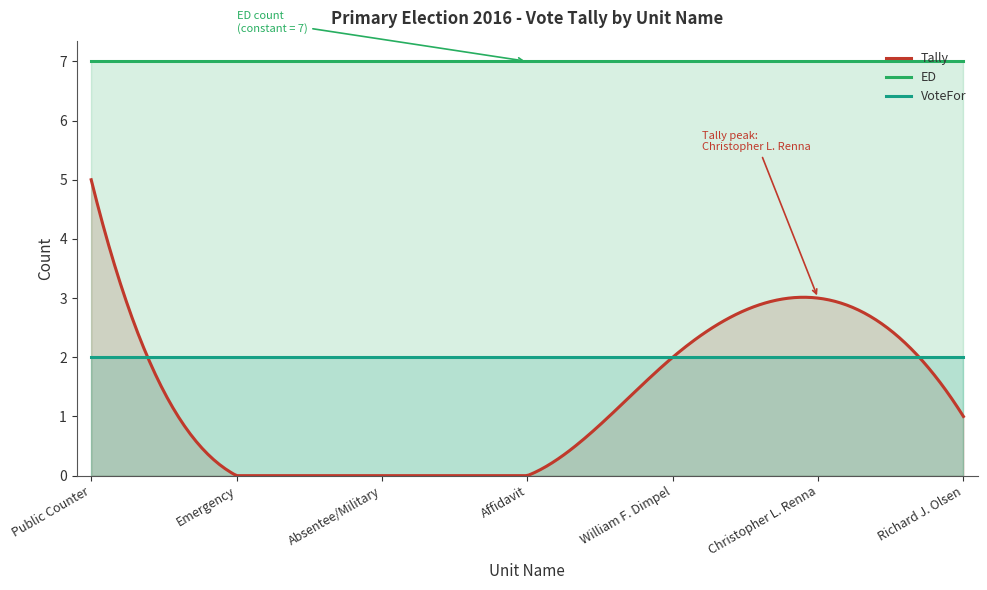

How many lines are shown in the chart?

3